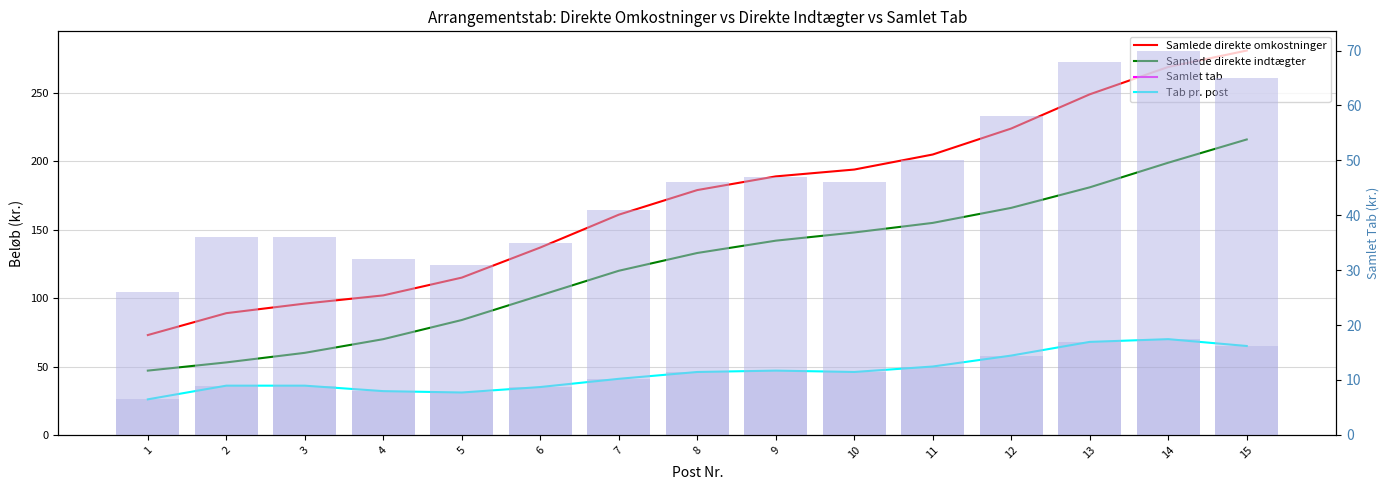

Are the bars grouped side by side (vs. stacked)?

Yes